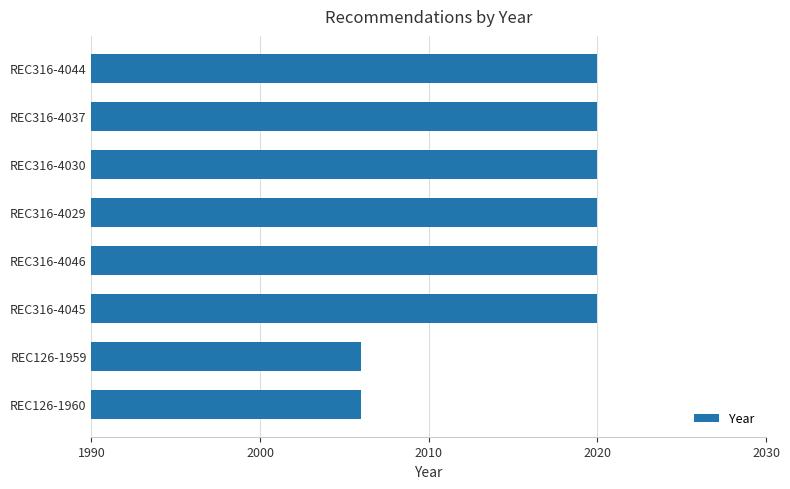

What is the sum of all values?

16132